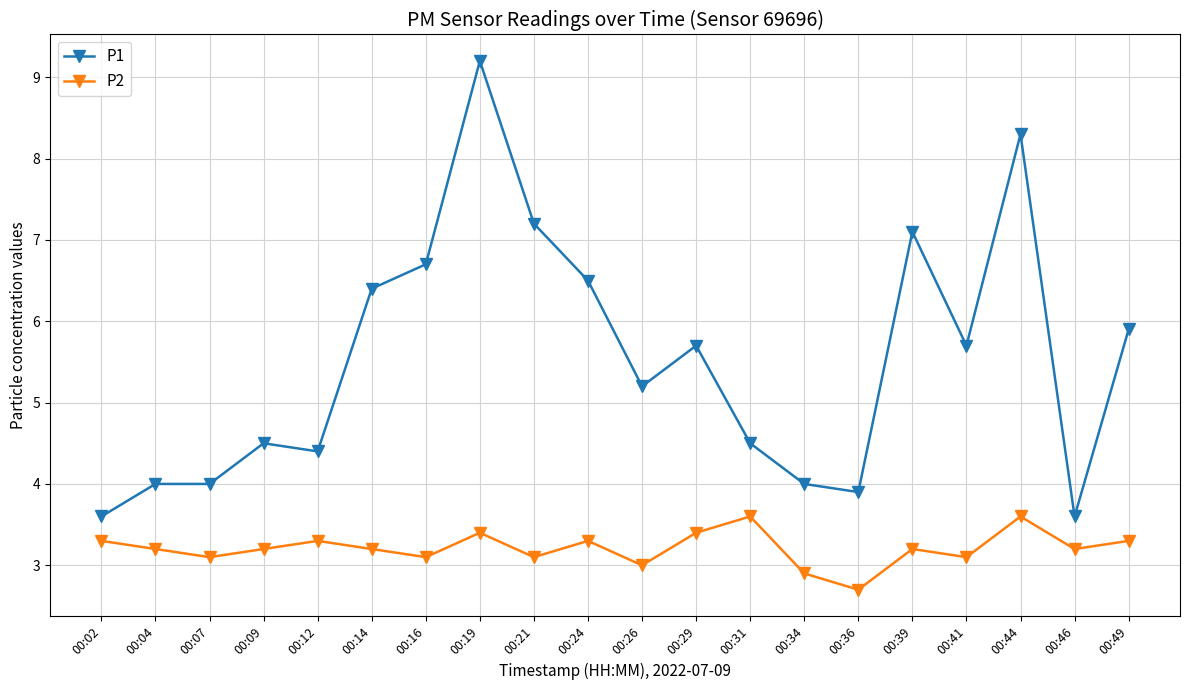

True or false: P1 and P2 intersect in this chart.

False